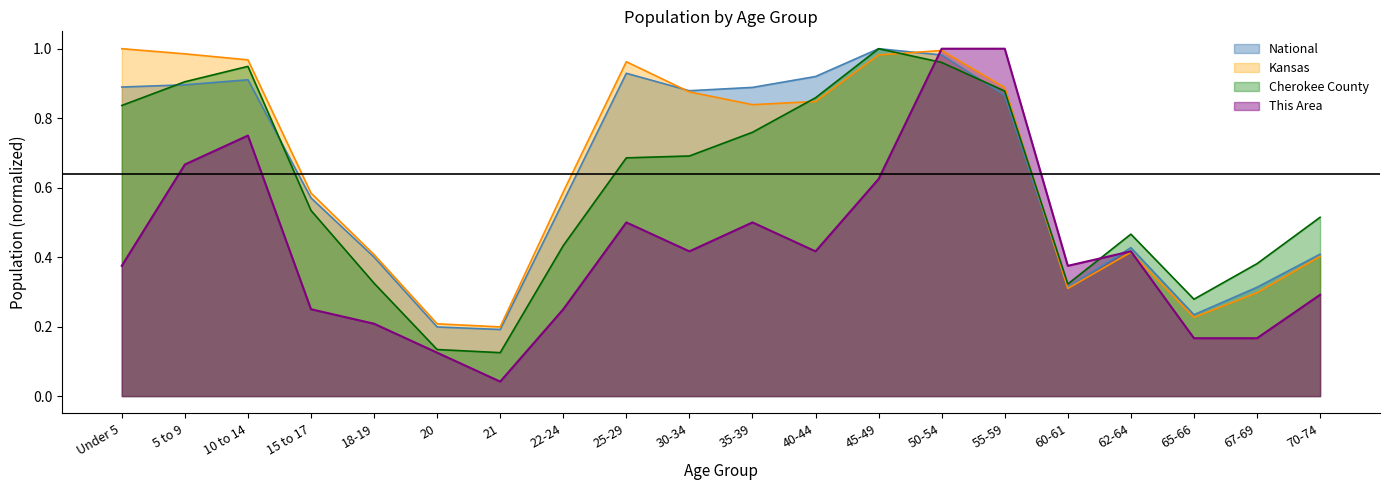

What position from the right is 40-44?

9